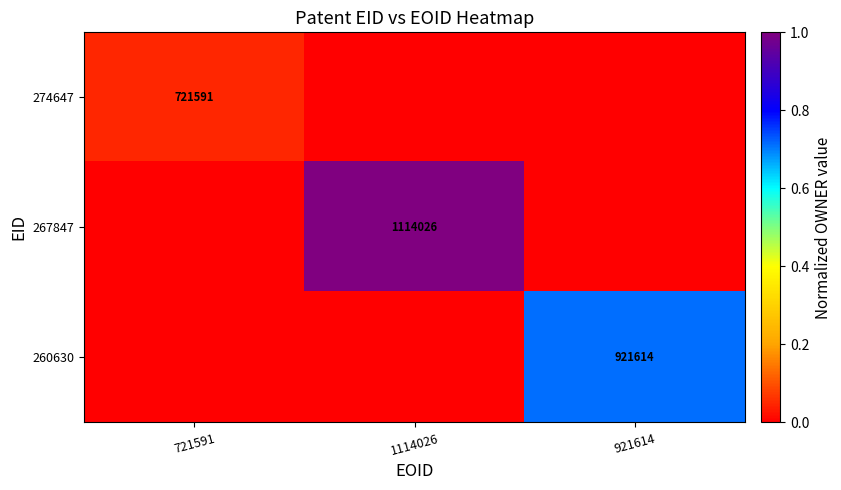

At which category is the sum across all series the highest?

1114026